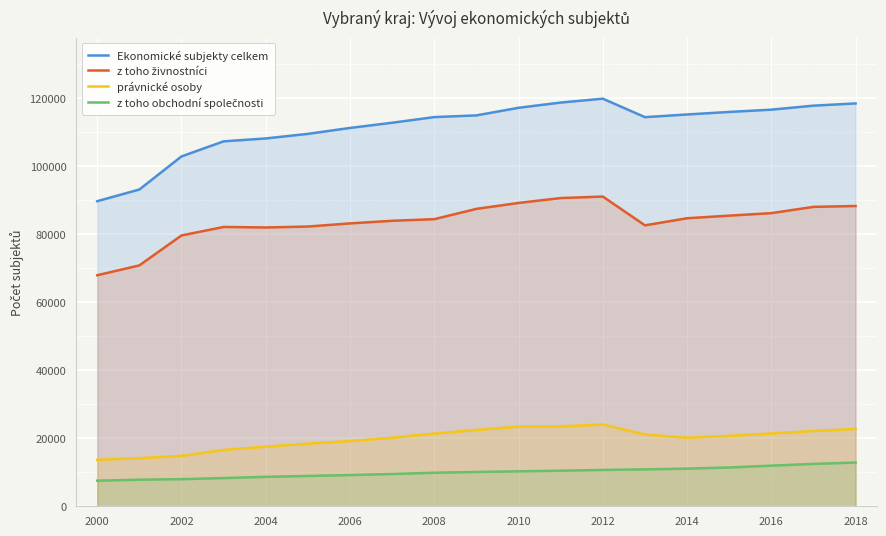

Which series has the largest total across all categories?

Ekonomické subjekty celkem